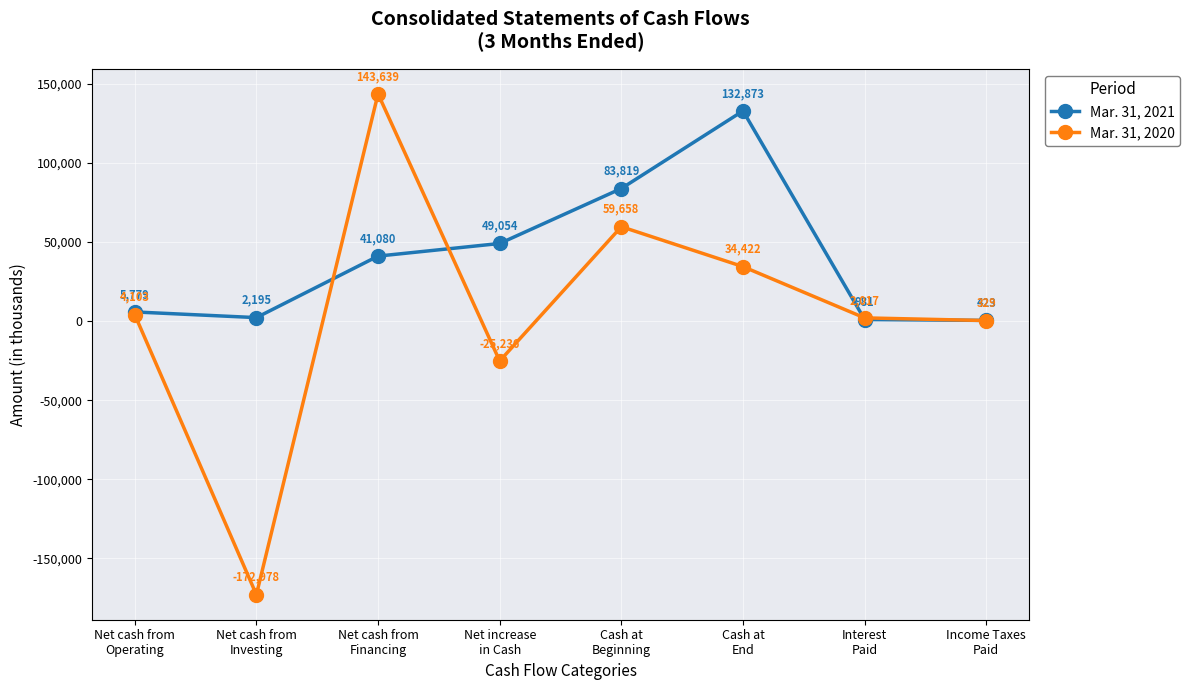

What is the highest value of the Mar. 31, 2021 series?

132873